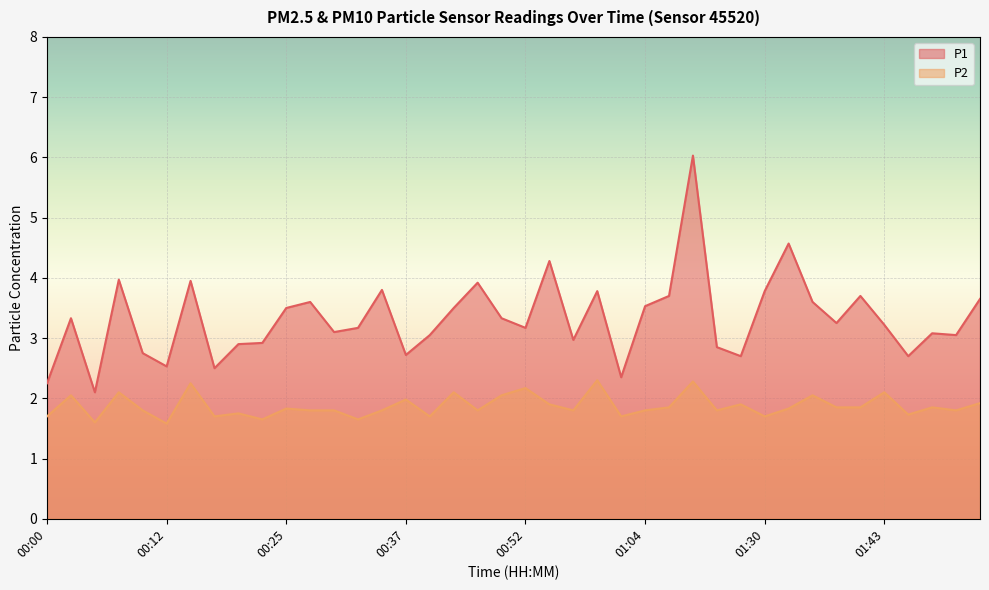

Count the number of categories in the chart.

40